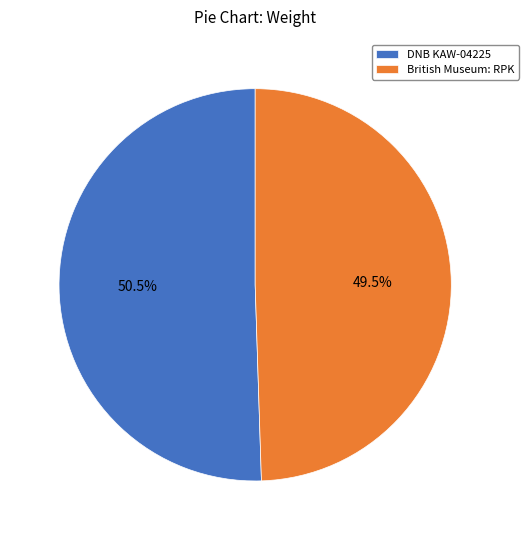

Which slice is the smallest?

British Museum: RPK